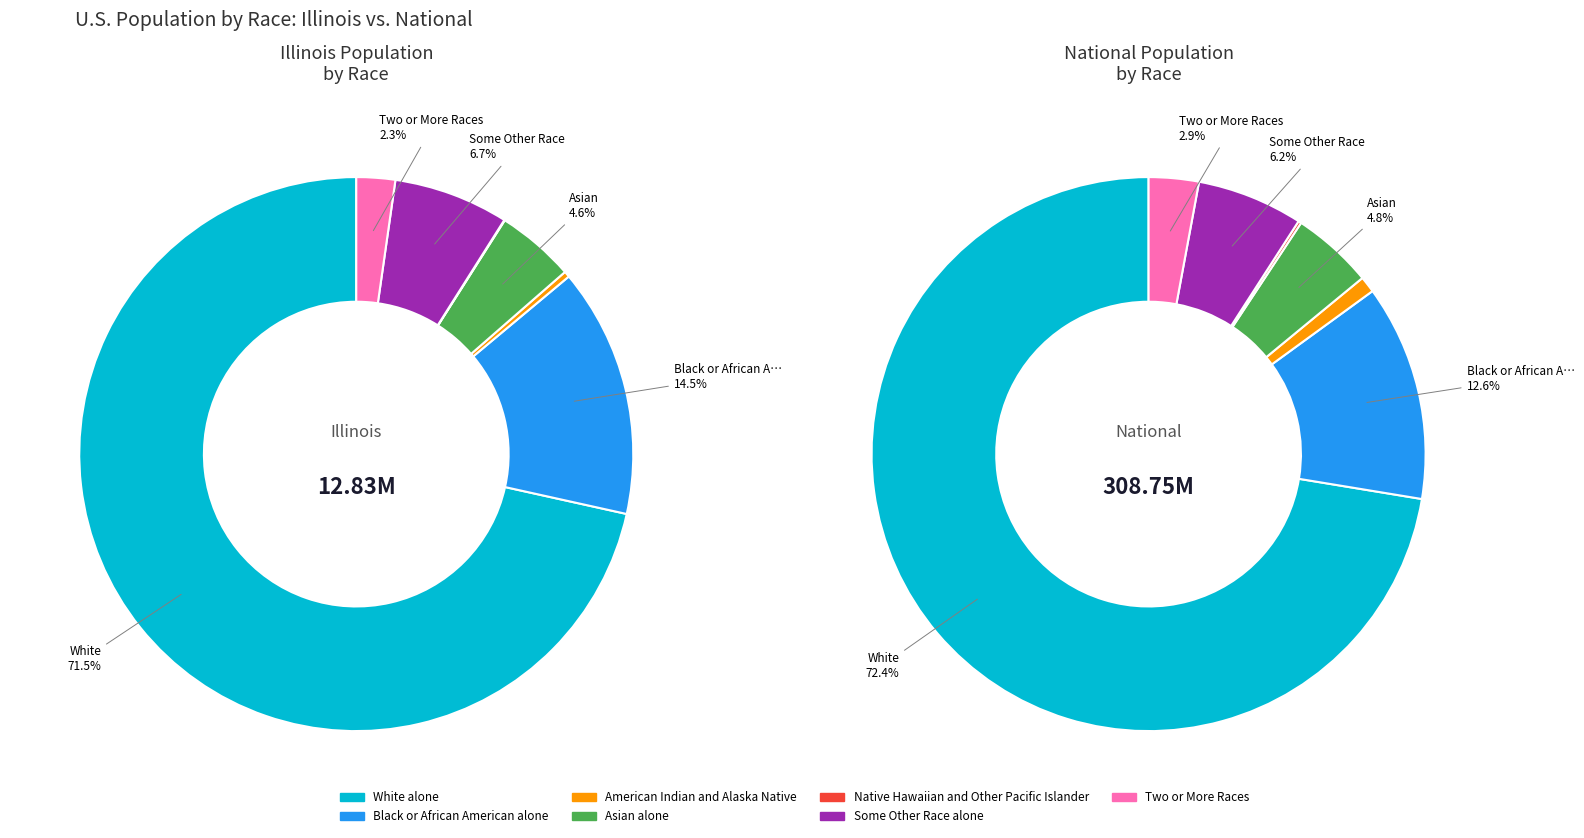

How many segments does this pie chart have?

7